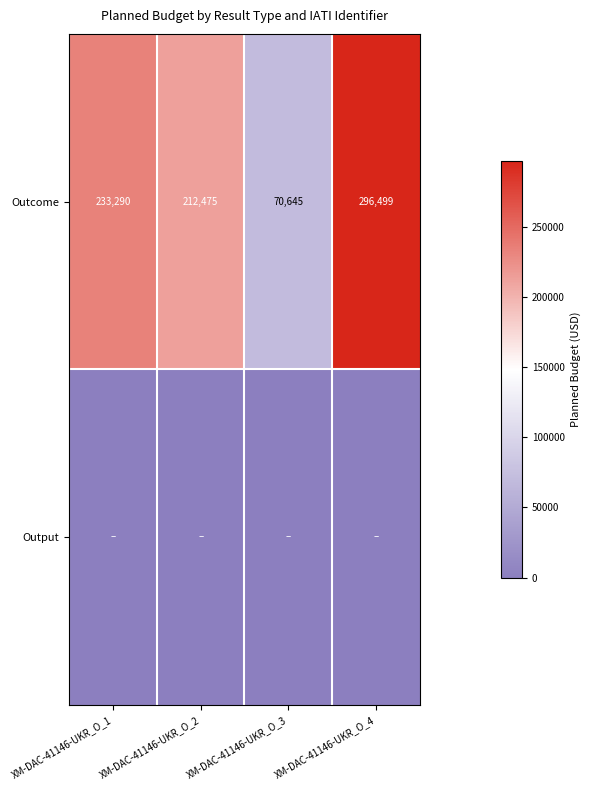

Where is Outcome nearest to the value 183572?

XM-DAC-41146-UKR_O_2